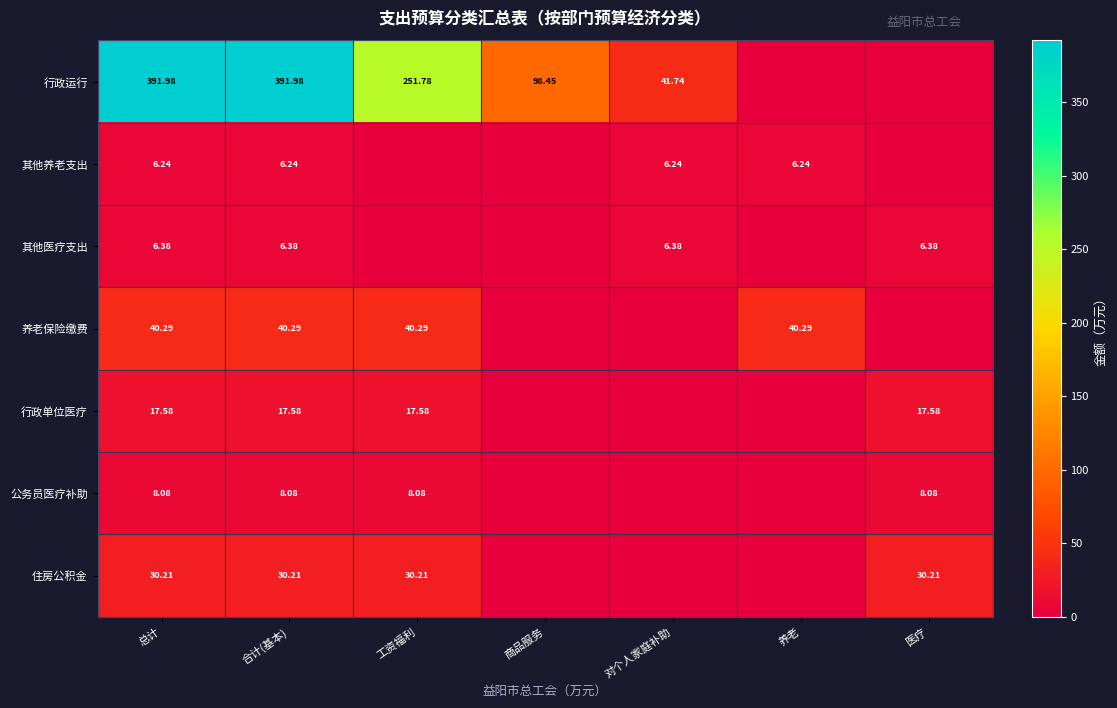

Which has a higher value, 医疗 or 工资福利?

工资福利